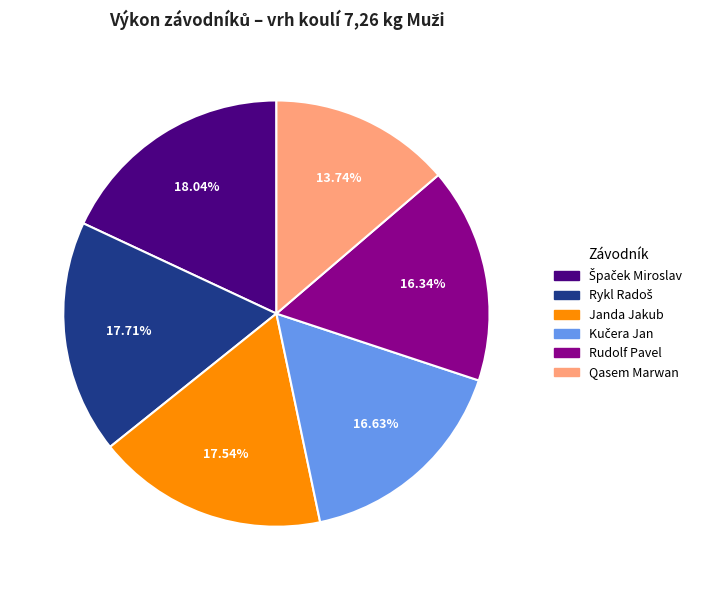

Is it true that Janda Jakub is 32% of the pie?

False